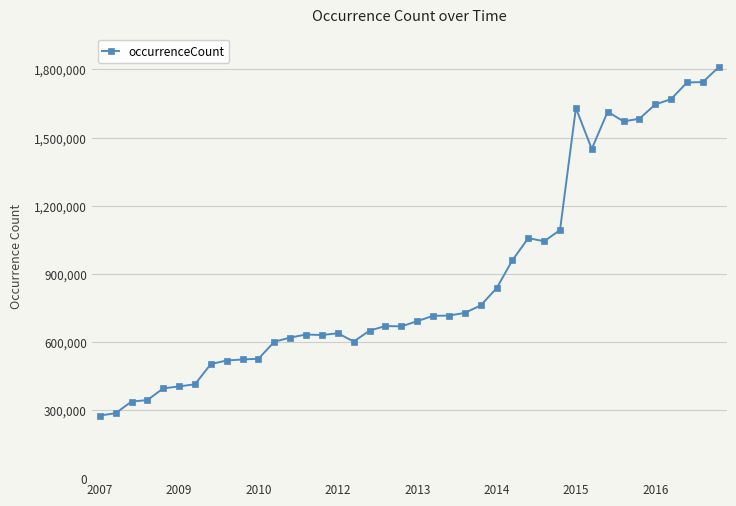

What is the value of the 29th point from the left?

1043129